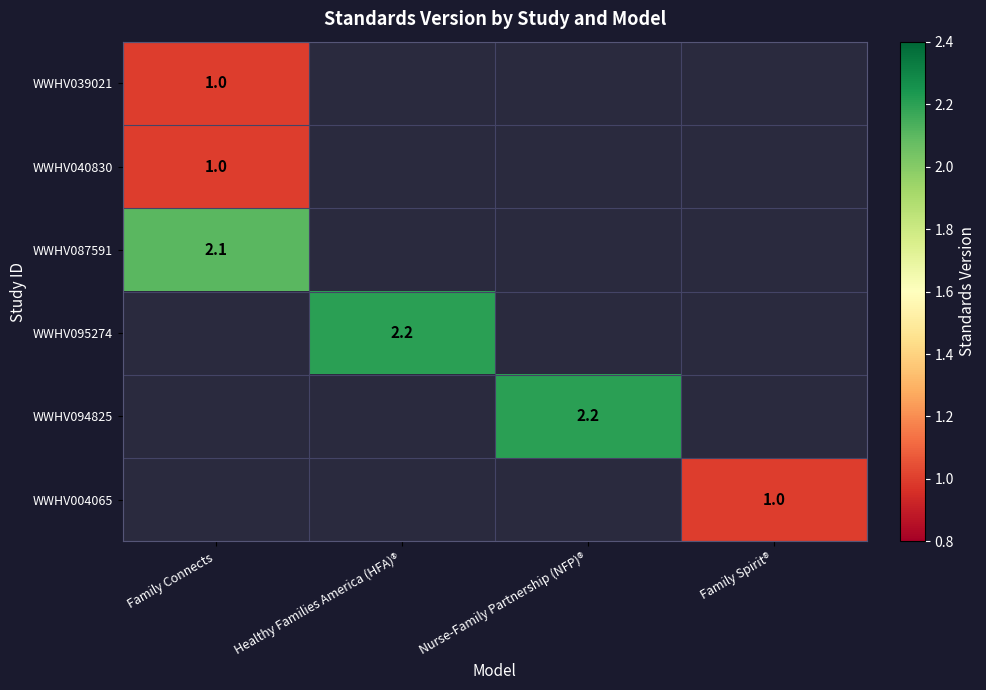

Between Family Spirit® and Family Connects, which is larger?

Family Connects